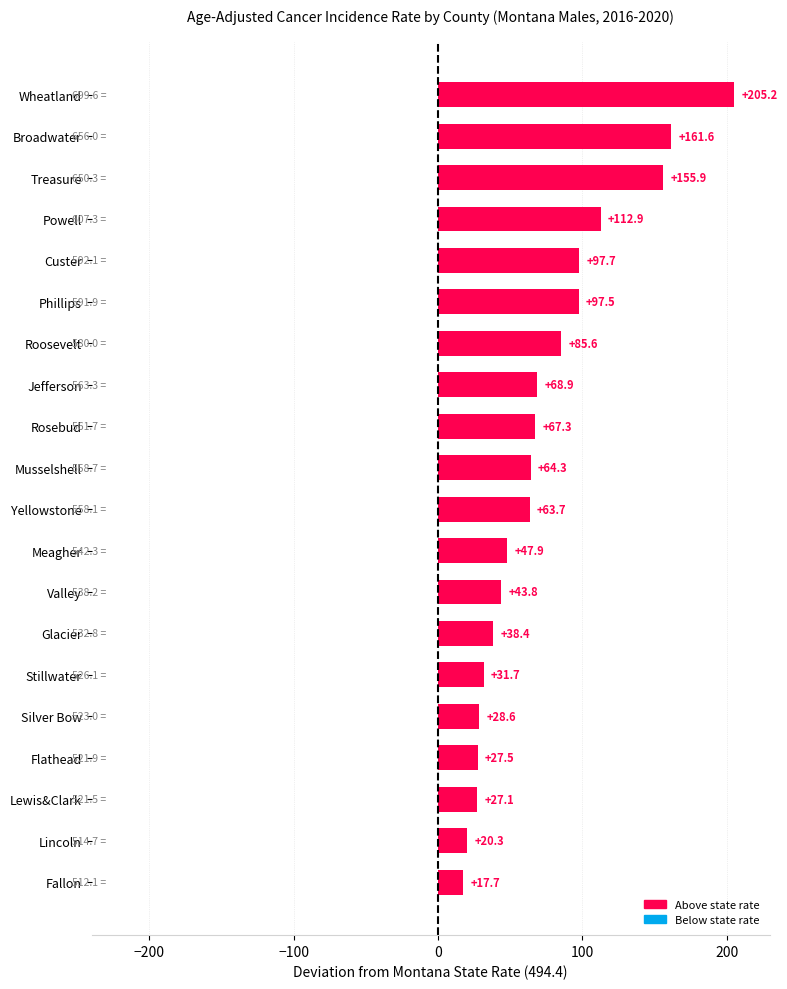

The chart shows a value of 45.4 at Lewis&Clark. True or false?

False